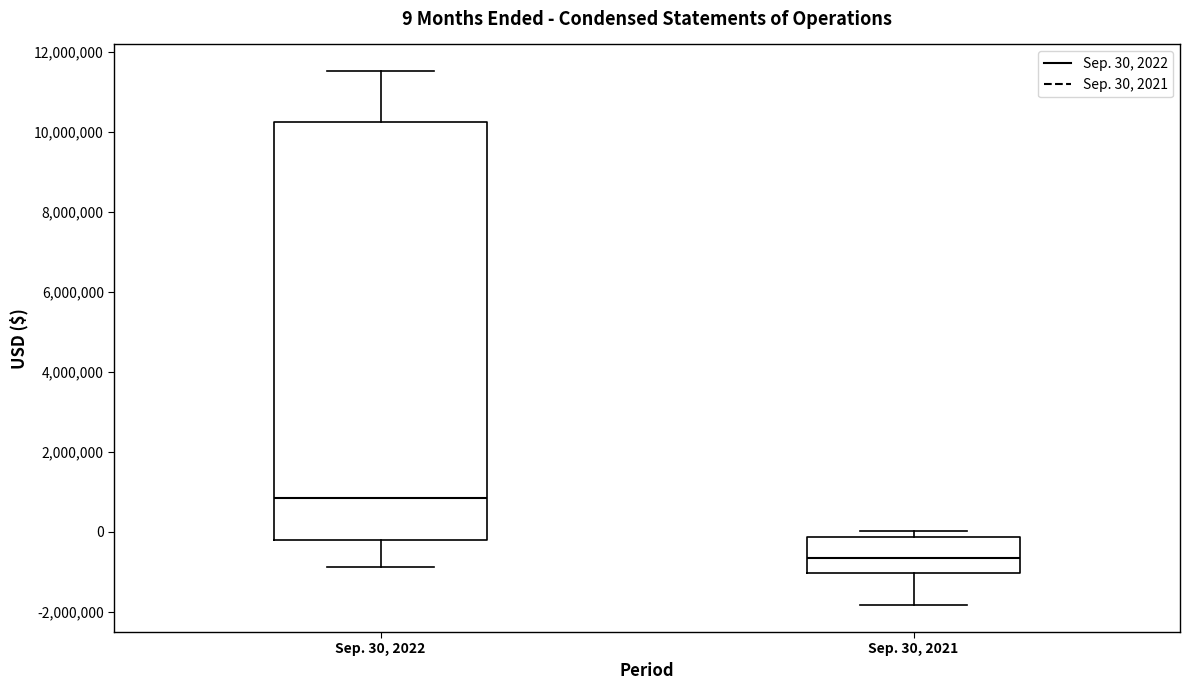

Which box's median line is the lowest?

Sep. 30, 2021